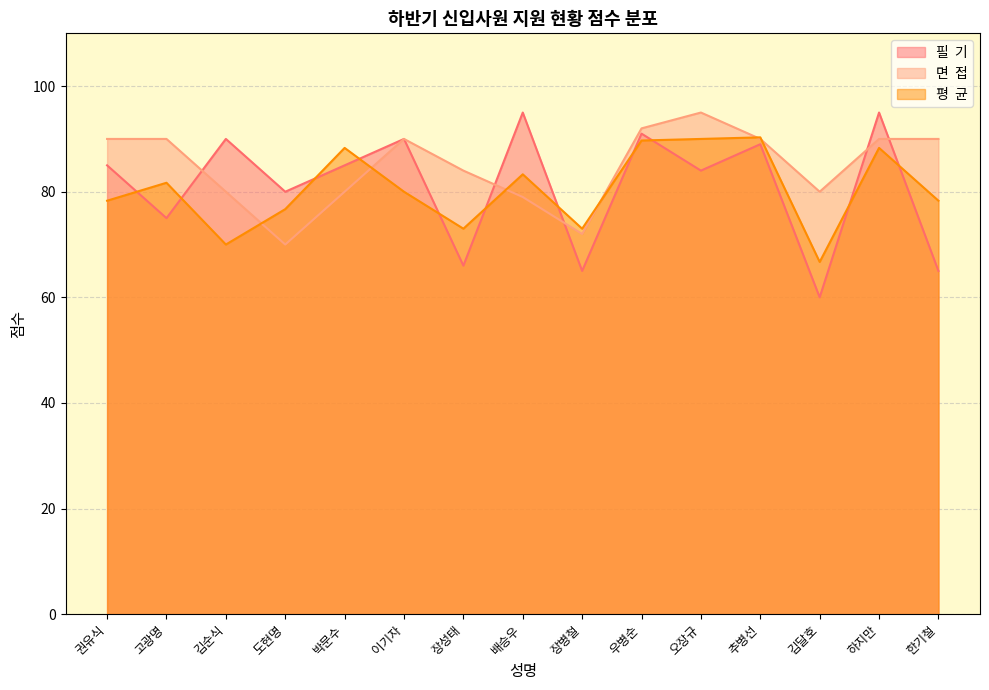

What is the value of the 면  접 point at the 1st from the left?

90.0